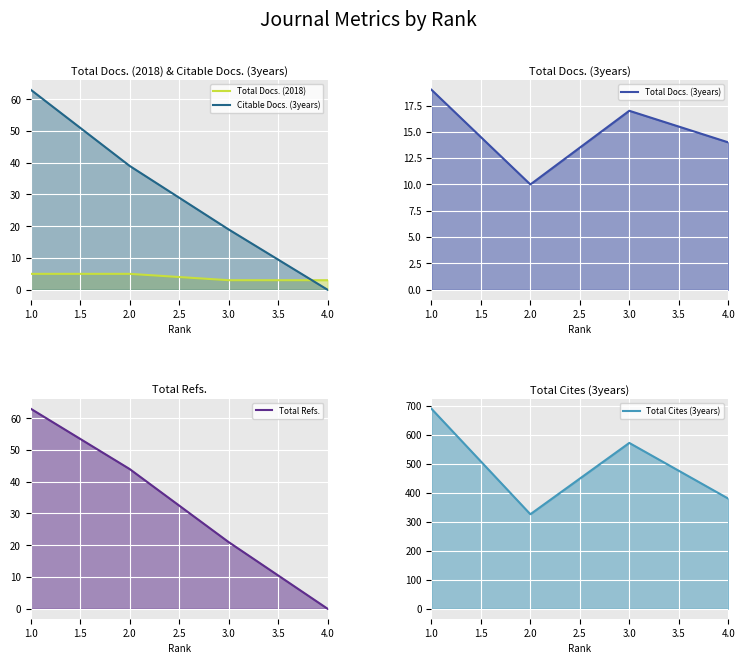

Is the value of Total Refs. at 3.0 greater than the value of Total Docs. (3years) at 2.0?

Yes